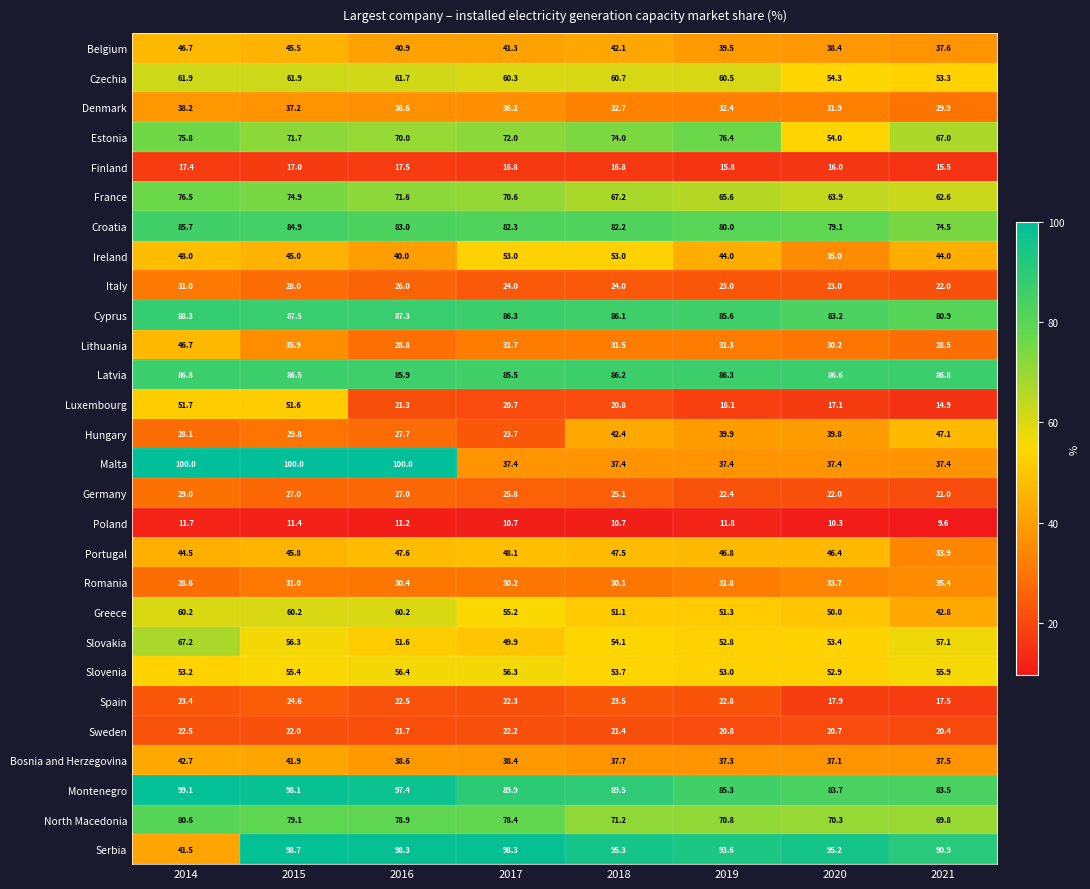

The Romania series shows 31.8 at 2019. True or false?

True